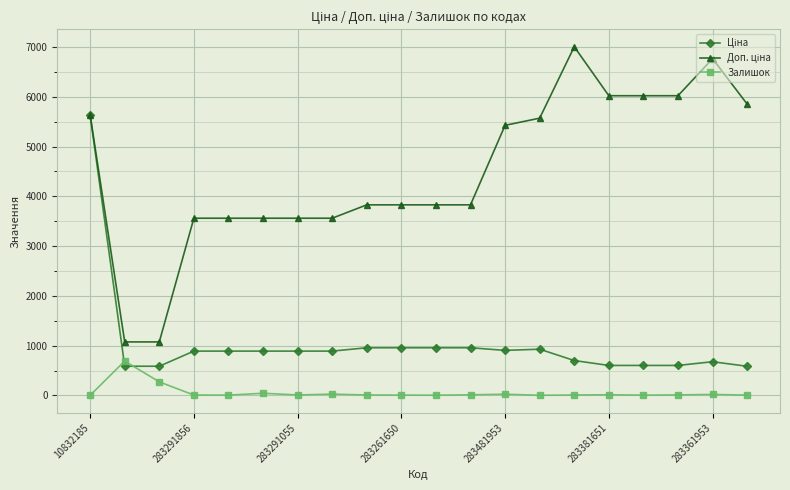

What is the greatest value displayed?

7004.3